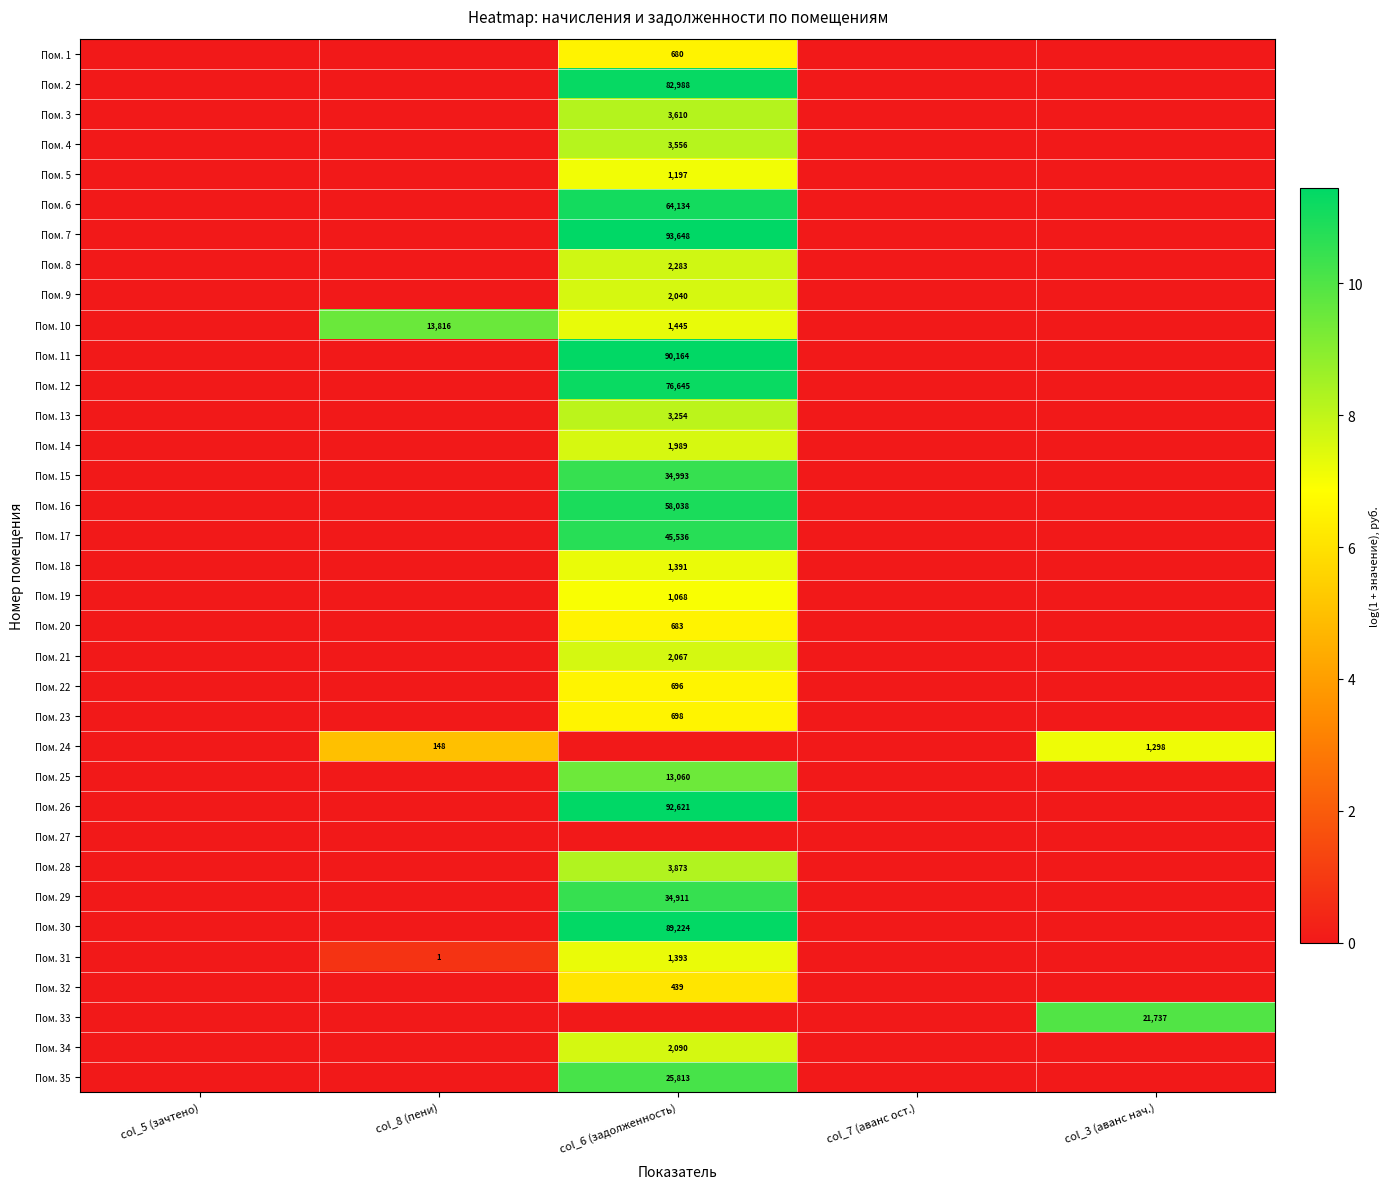

True or false: Пом. 35 has a value of 9752 at col_6 (задолженность).

False